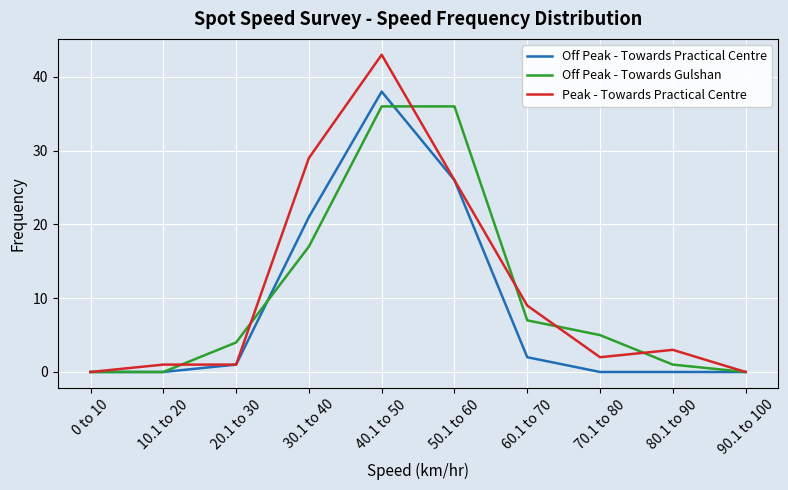

Reading left to right, transcribe all the data shown in this chart.

Off Peak - Towards Practical Centre: 0 to 10=0	10.1 to 20=0	20.1 to 30=1	30.1 to 40=21	40.1 to 50=38	50.1 to 60=26	60.1 to 70=2	70.1 to 80=0	80.1 to 90=0	90.1 to 100=0
Off Peak - Towards Gulshan: 0 to 10=0	10.1 to 20=0	20.1 to 30=4	30.1 to 40=17	40.1 to 50=36	50.1 to 60=36	60.1 to 70=7	70.1 to 80=5	80.1 to 90=1	90.1 to 100=0
Peak - Towards Practical Centre: 0 to 10=0	10.1 to 20=1	20.1 to 30=1	30.1 to 40=29	40.1 to 50=43	50.1 to 60=26	60.1 to 70=9	70.1 to 80=2	80.1 to 90=3	90.1 to 100=0